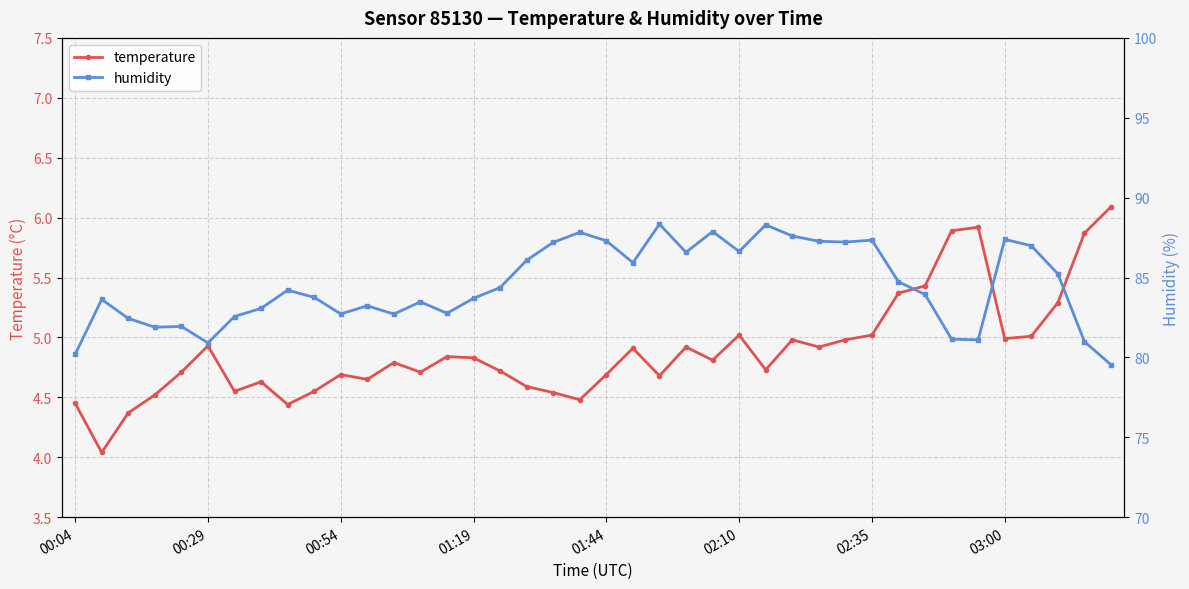

Which series has the largest total across all categories?

humidity